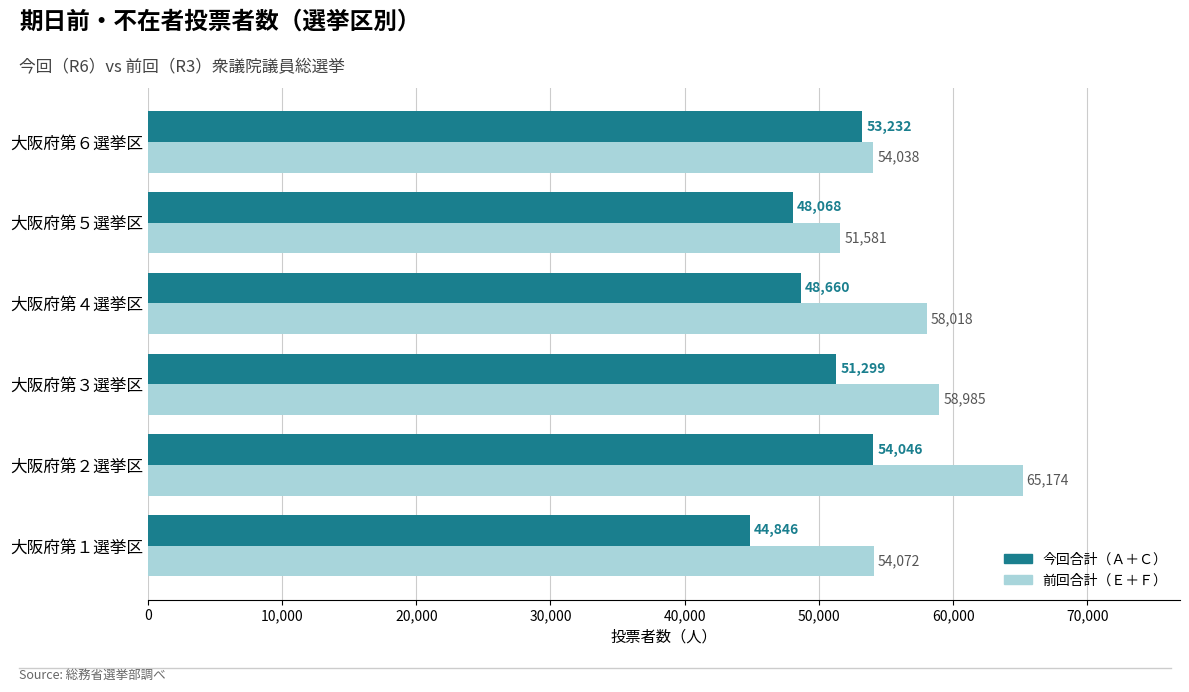

Which series has the largest total across all categories?

前回合計（Ｅ＋Ｆ）